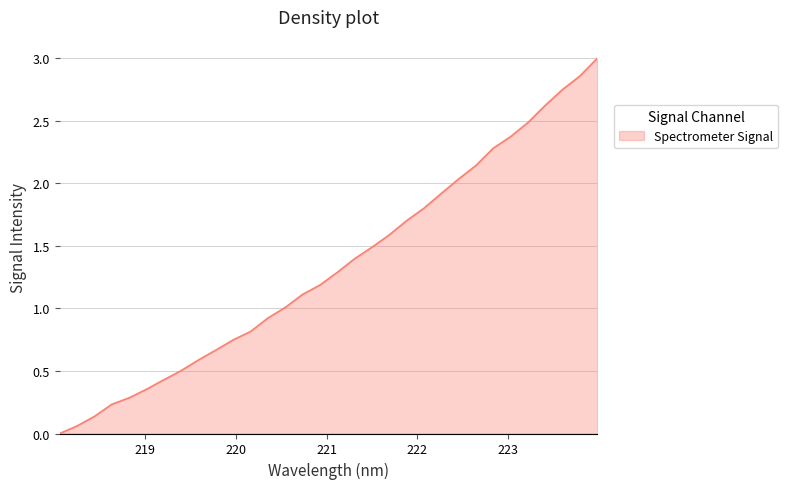

What is the maximum value shown in the chart?

3.0